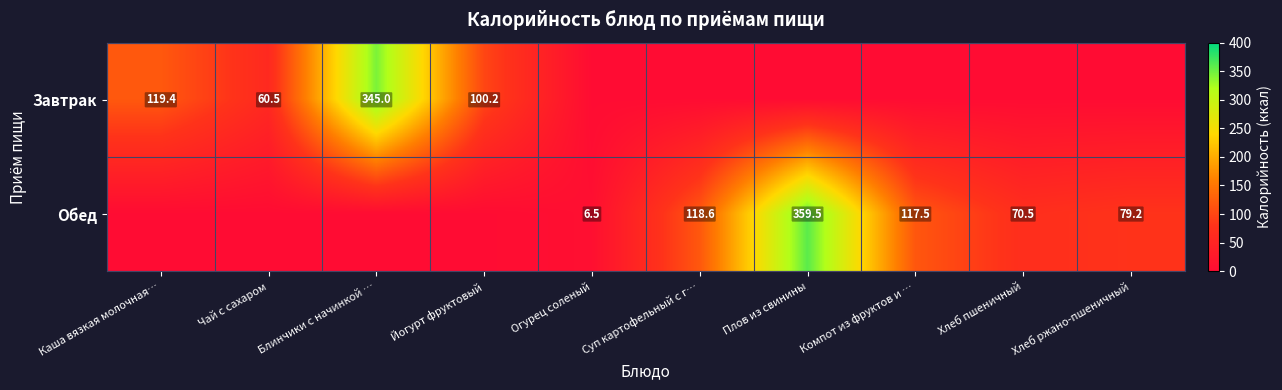

Is it true that Обед equals 359.5 at Плов из свинины?

True